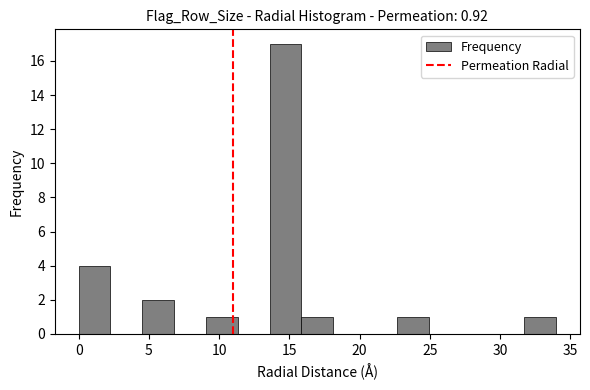

Over which range of the x-axis is the bar tallest?

13.5 to 16.0